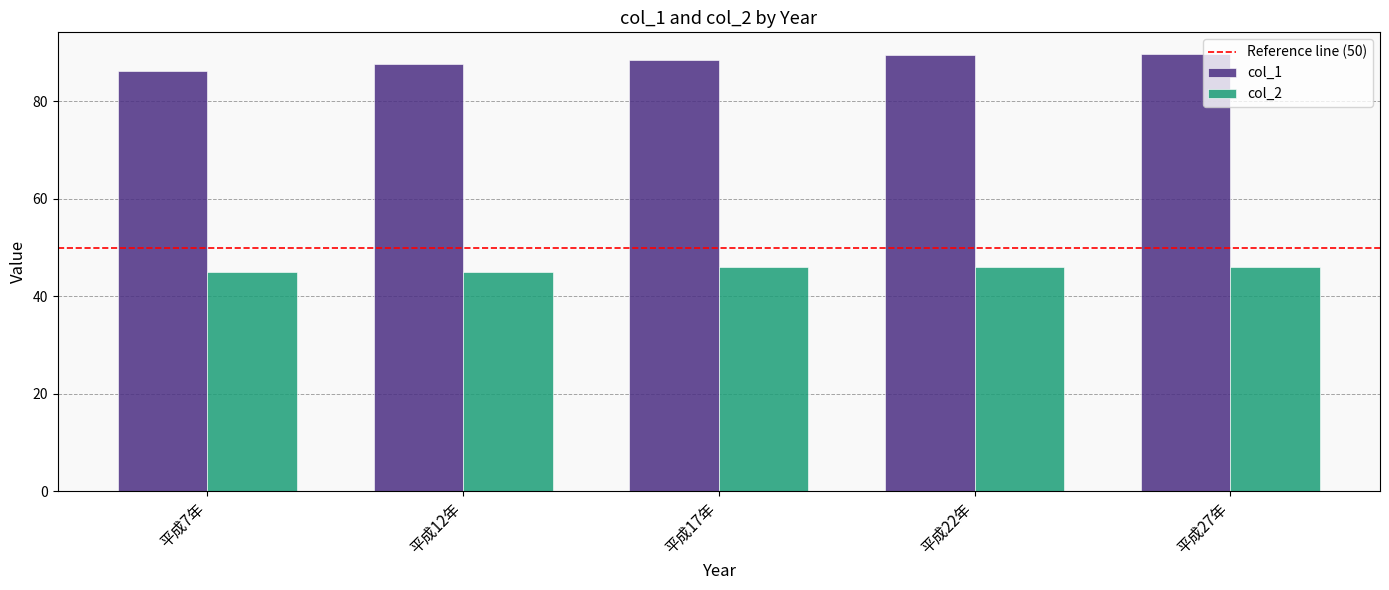

The col_1 series shows 54.7 at 平成7年. True or false?

False